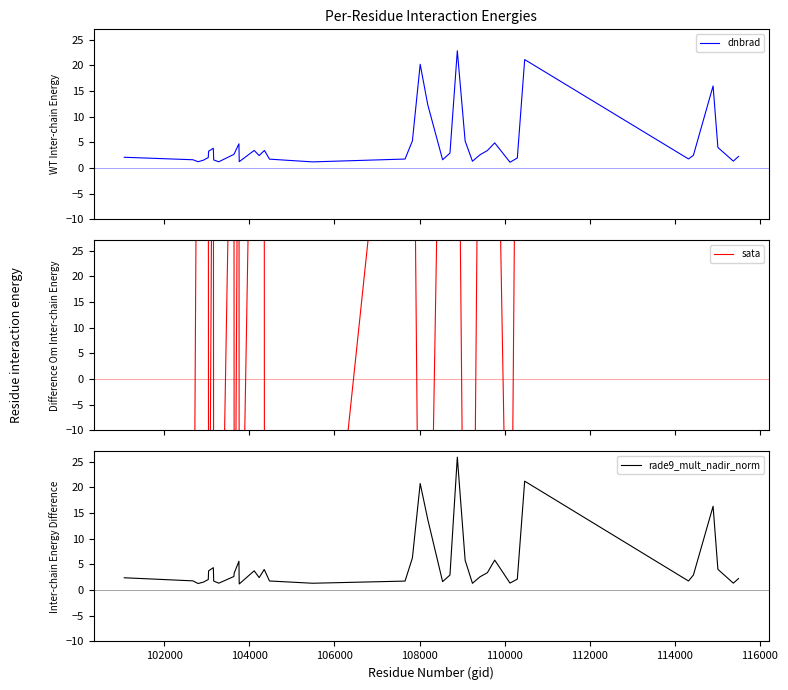

What is the highest value of the sata series?

99.4